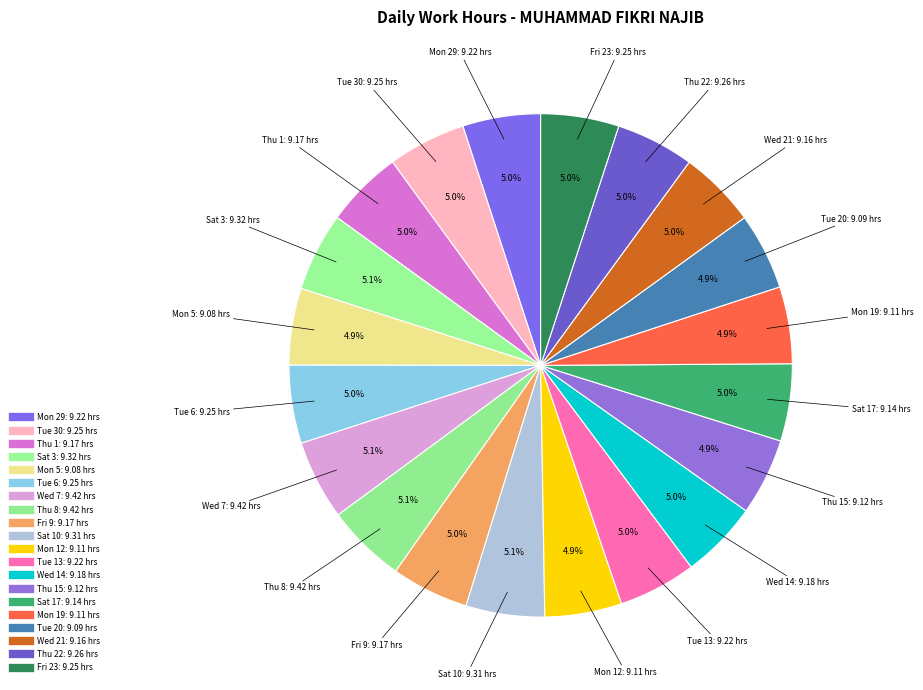

How many slices are in this pie chart?

20